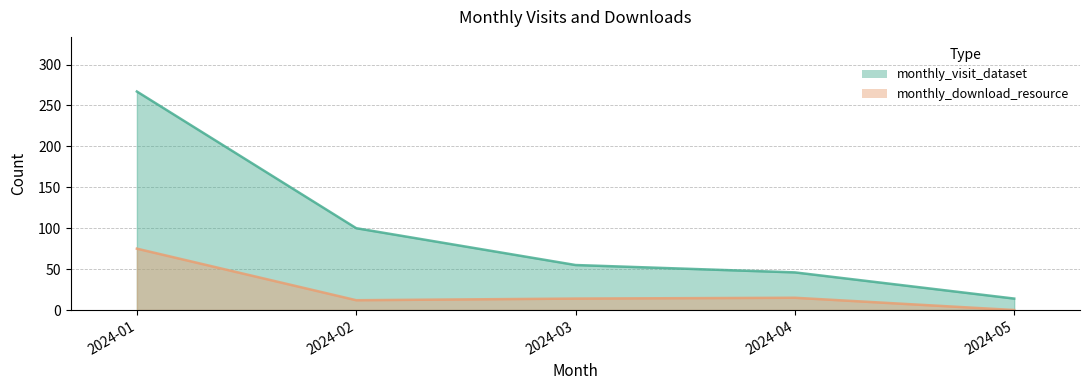

True or false: monthly_download_resource and monthly_visit_dataset intersect in this chart.

False